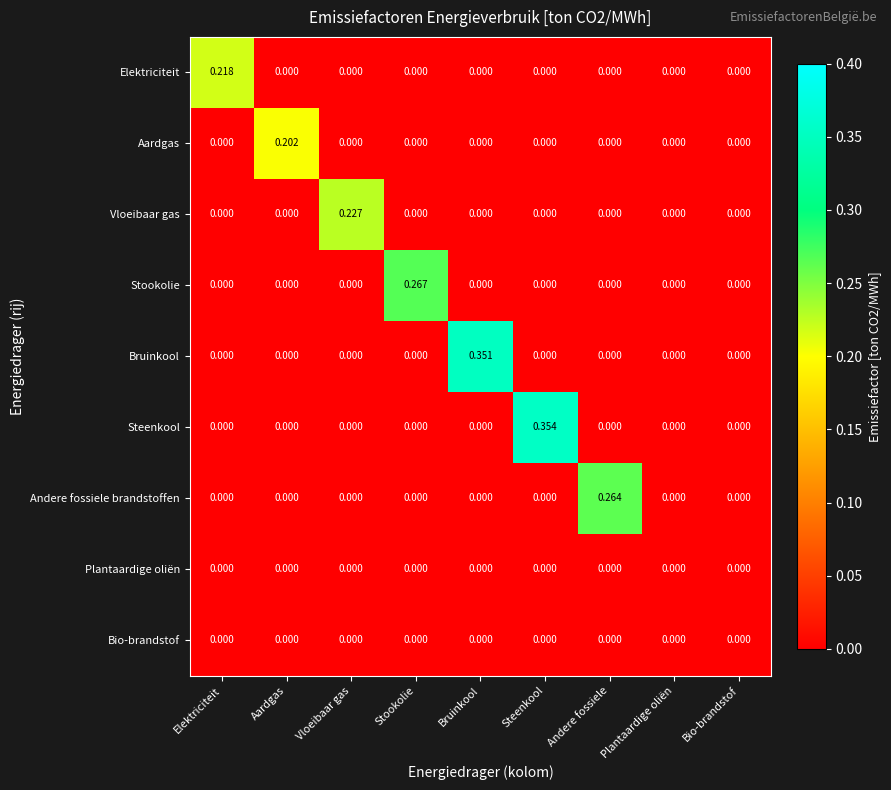

At which category is the sum across all series the highest?

Steenkool